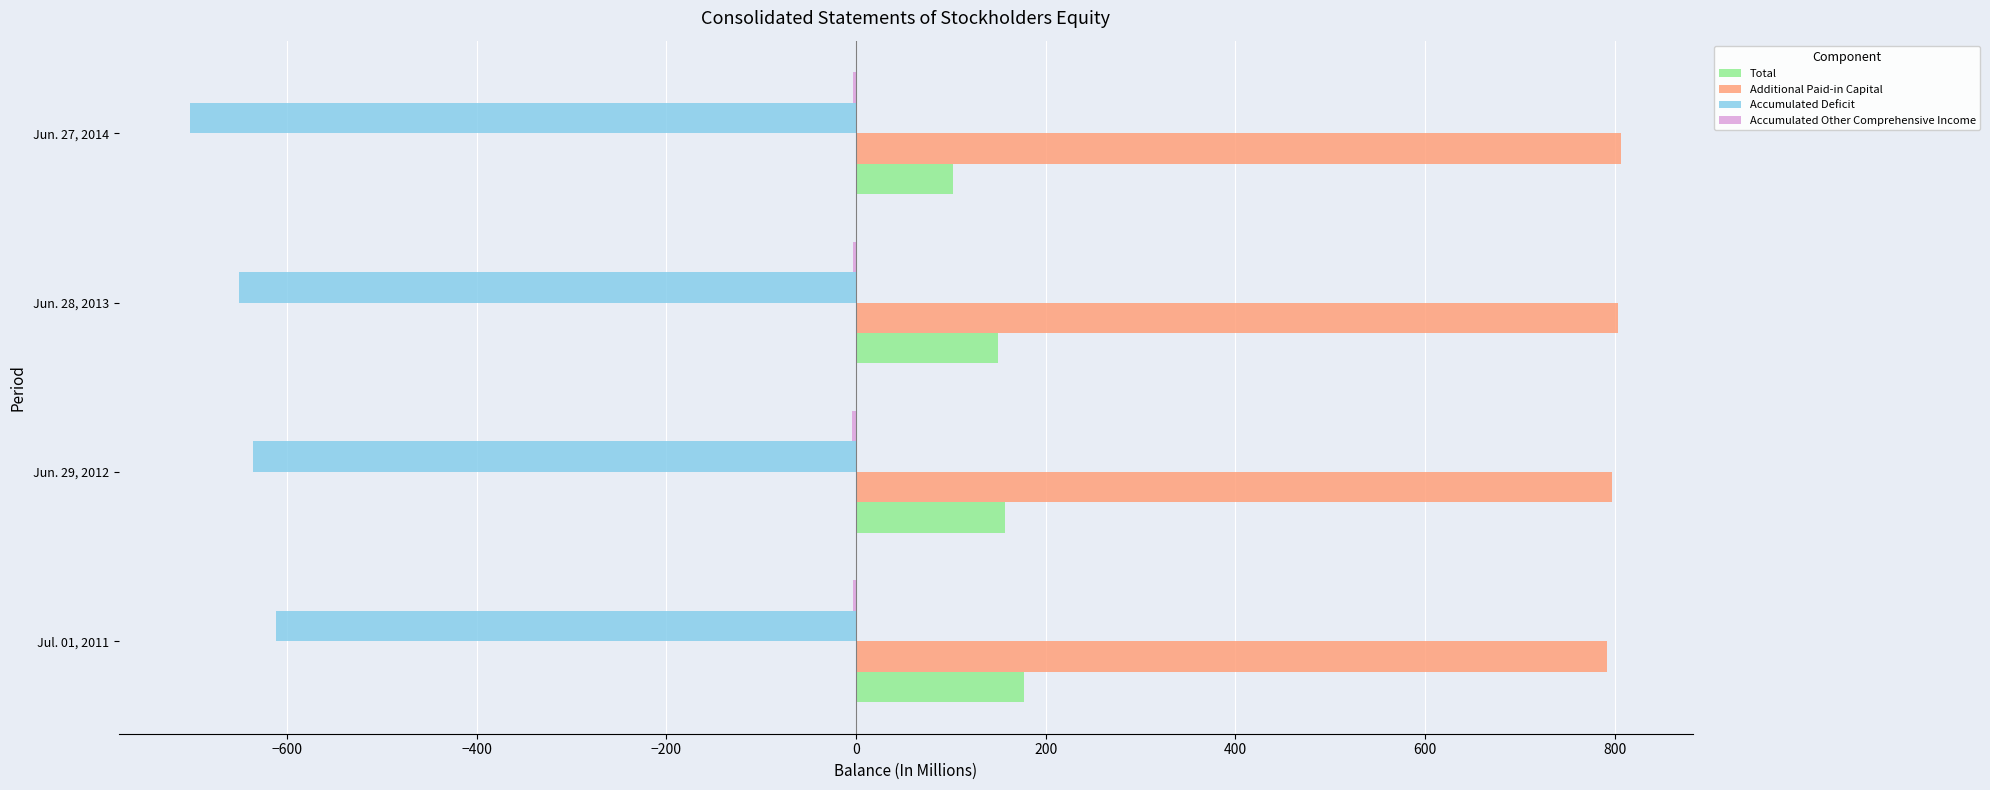

What is the sum of all Total values?

587.7